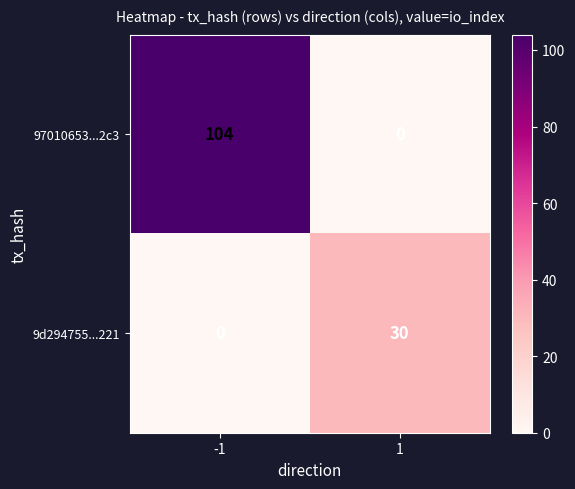

At which category is the sum across all series the highest?

-1